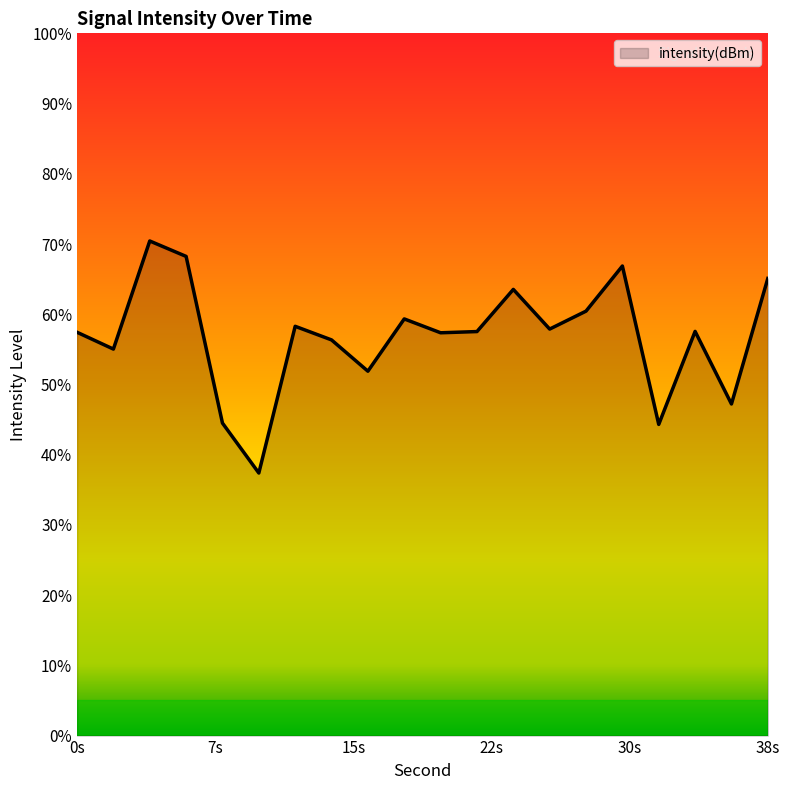

Which label corresponds to the smallest value in the chart?

10